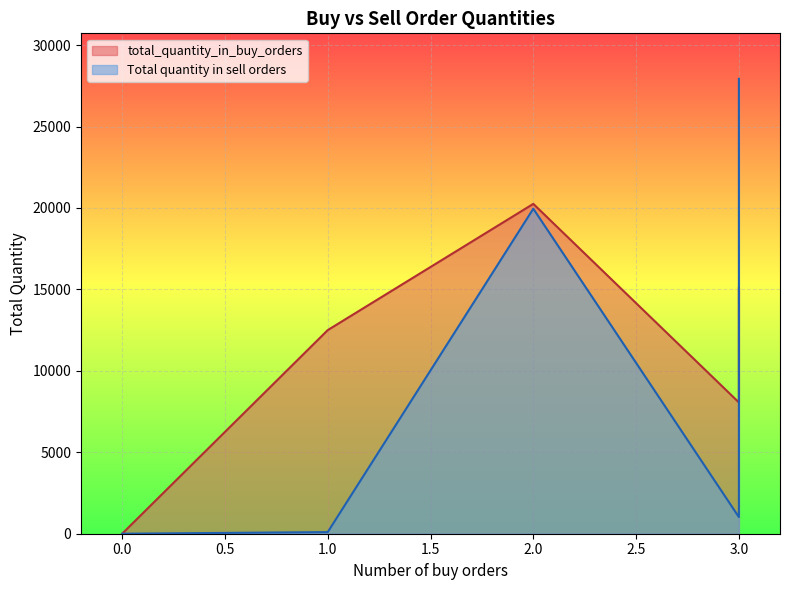

Rank the categories by total_quantity_in_buy_orders value from lowest to highest.

0, 3, 1, 3, 2